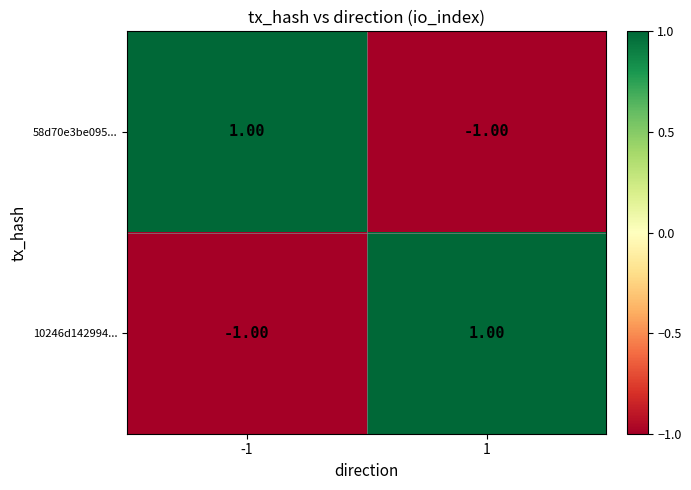

Is the value of 10246d142994... at -1 greater than the value of 58d70e3be095... at -1?

No